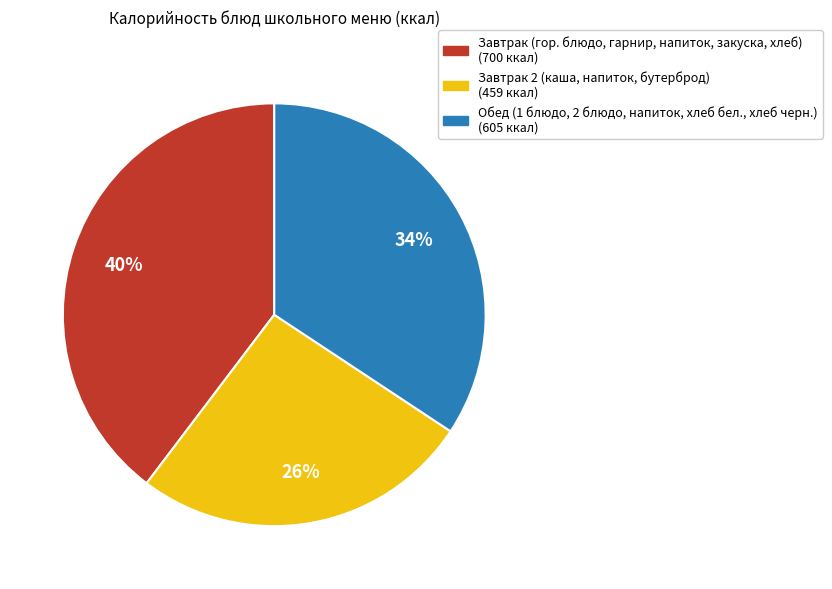

To the nearest percent, what is the average slice percentage?

33%